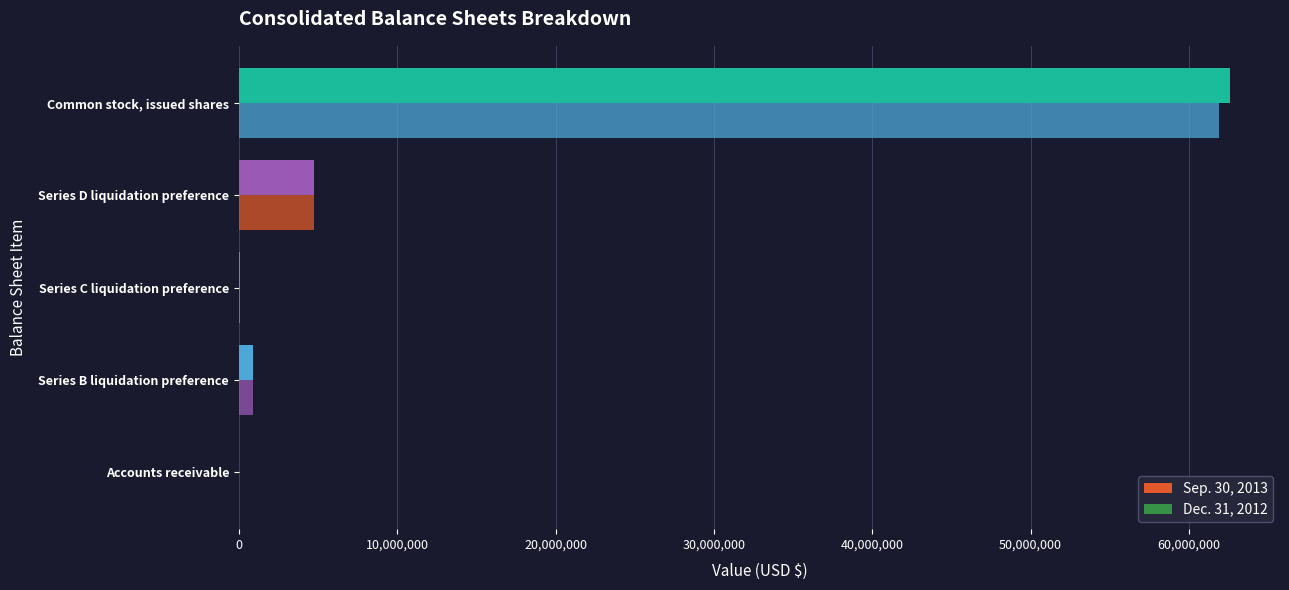

List the series in order of their overall mean, highest first.

Sep. 30, 2013, Dec. 31, 2012